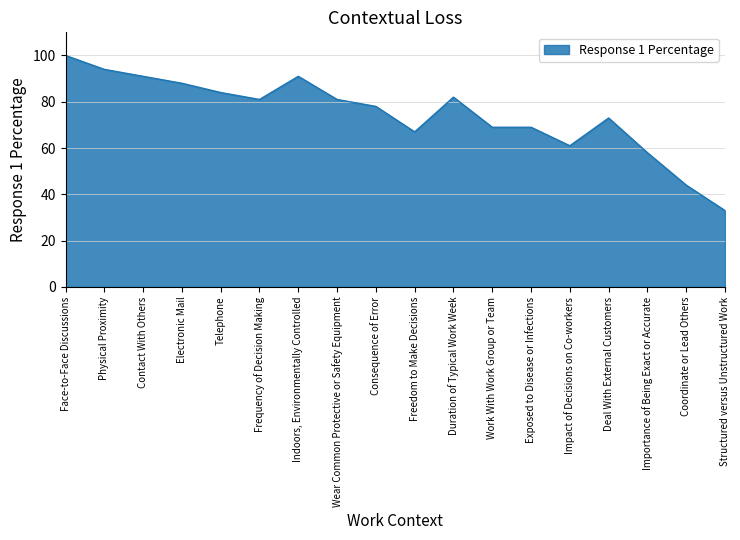

What position from the left is Telephone?

5